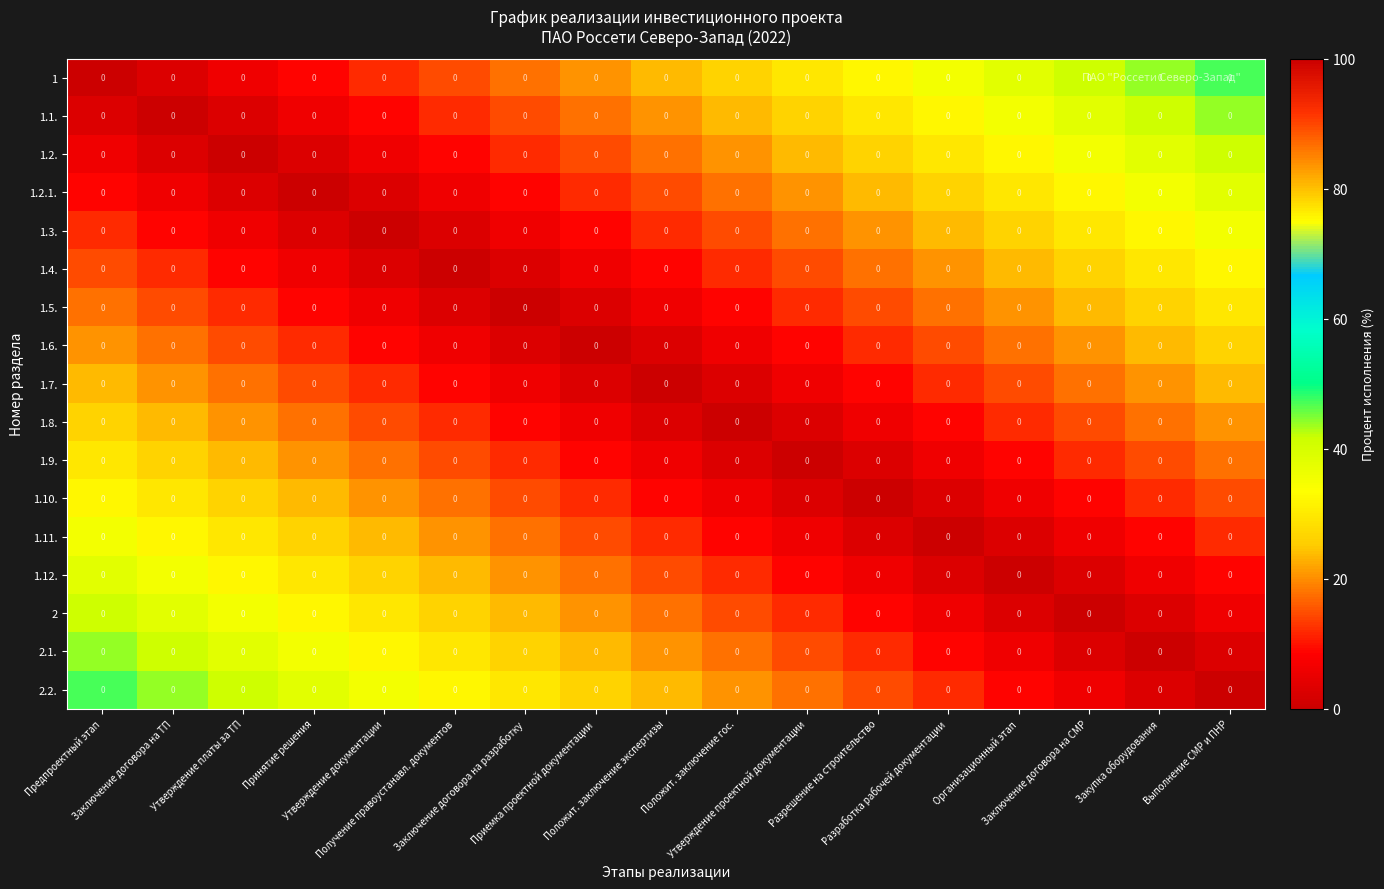

Rank the series by their maximum value, from highest to lowest.

1, 2.2., 1.1., 2.1., 1.2., 2, 1.2.1., 1.12., 1.3., 1.11., 1.4., 1.10., 1.5., 1.9., 1.6., 1.8., 1.7.